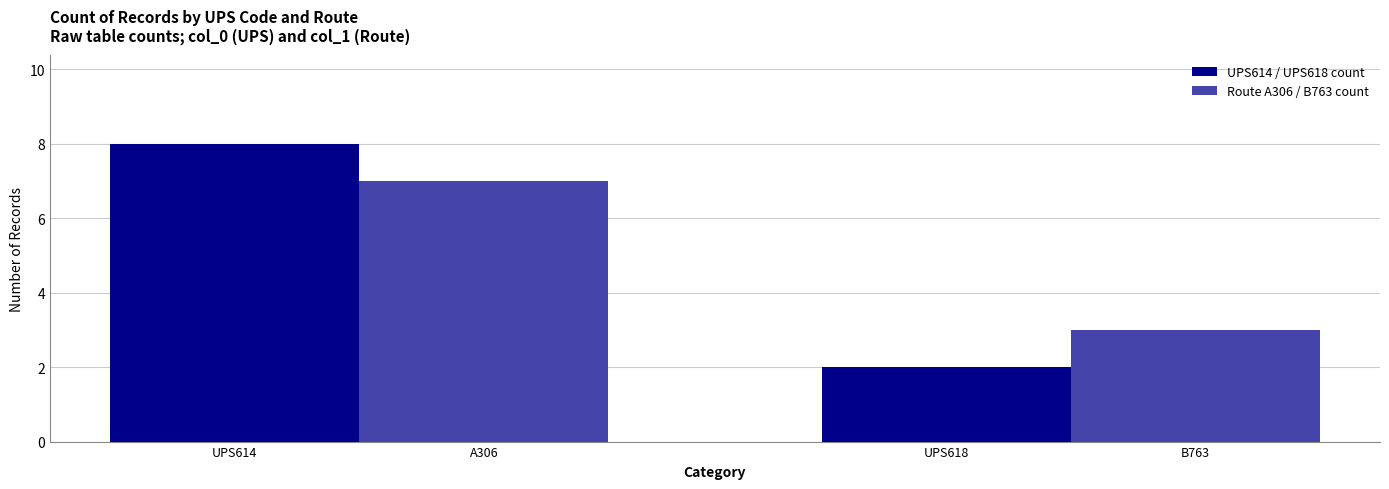

What are all the series names shown in the legend?

UPS614 / UPS618 count, Route A306 / B763 count